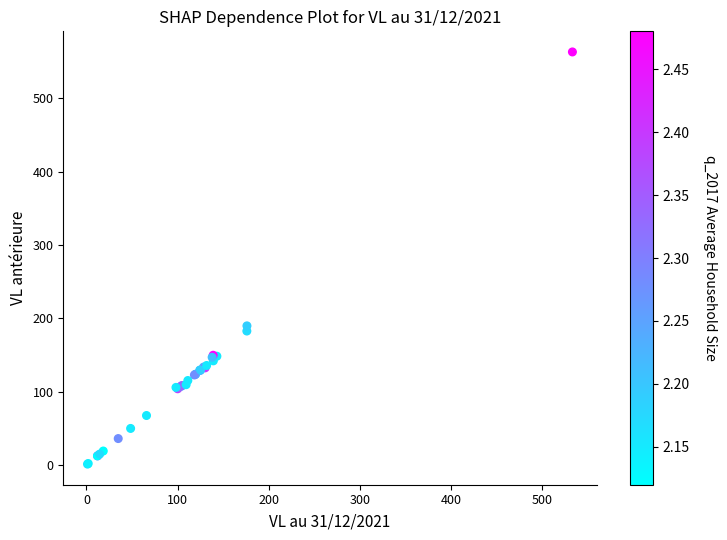

What Y value in the scatter plot is closest to 282?

189.8